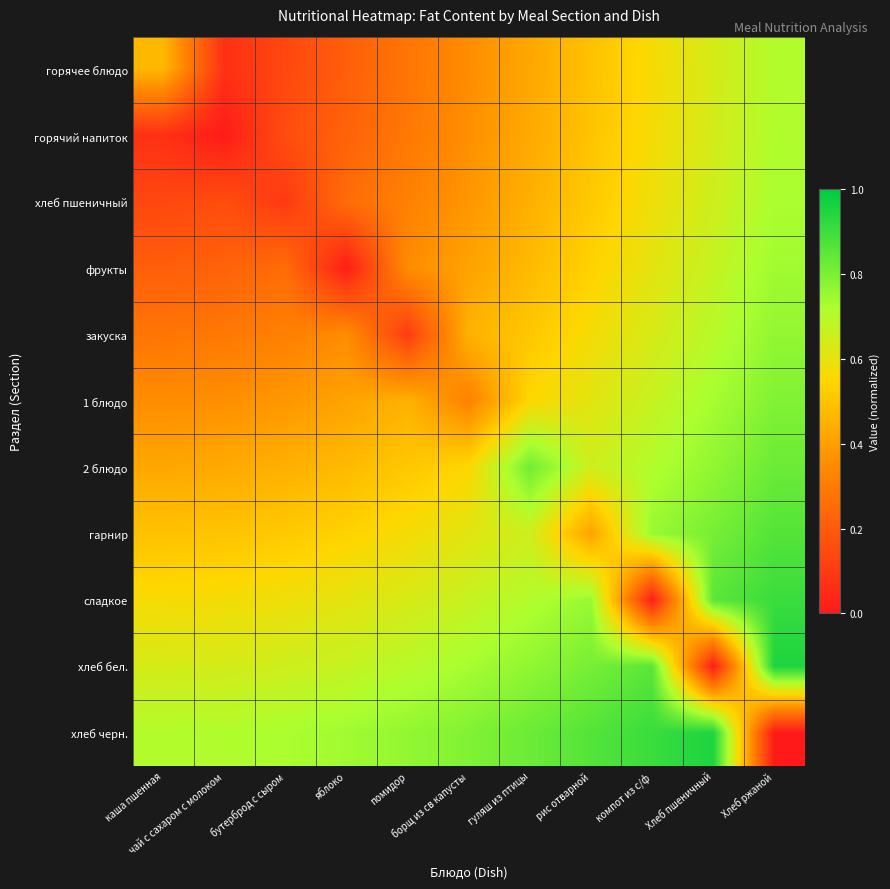

Which has a higher value, гуляш из птицы or Хлеб пшеничный?

Хлеб пшеничный